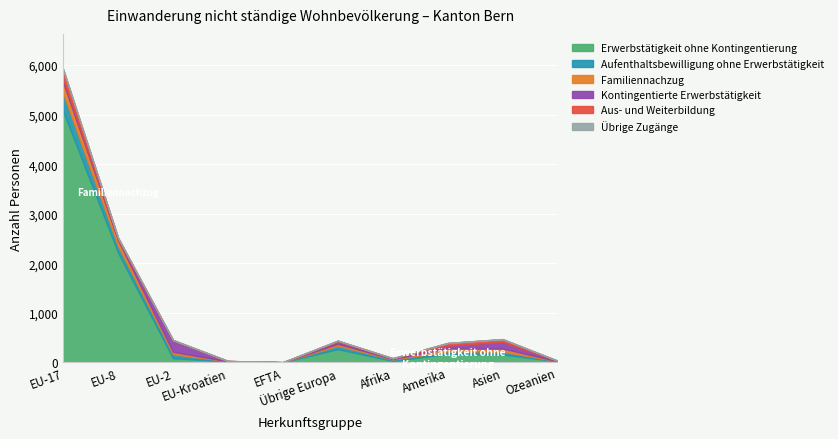

True or false: Aus- und Weiterbildung and Übrige Zugänge intersect in this chart.

False